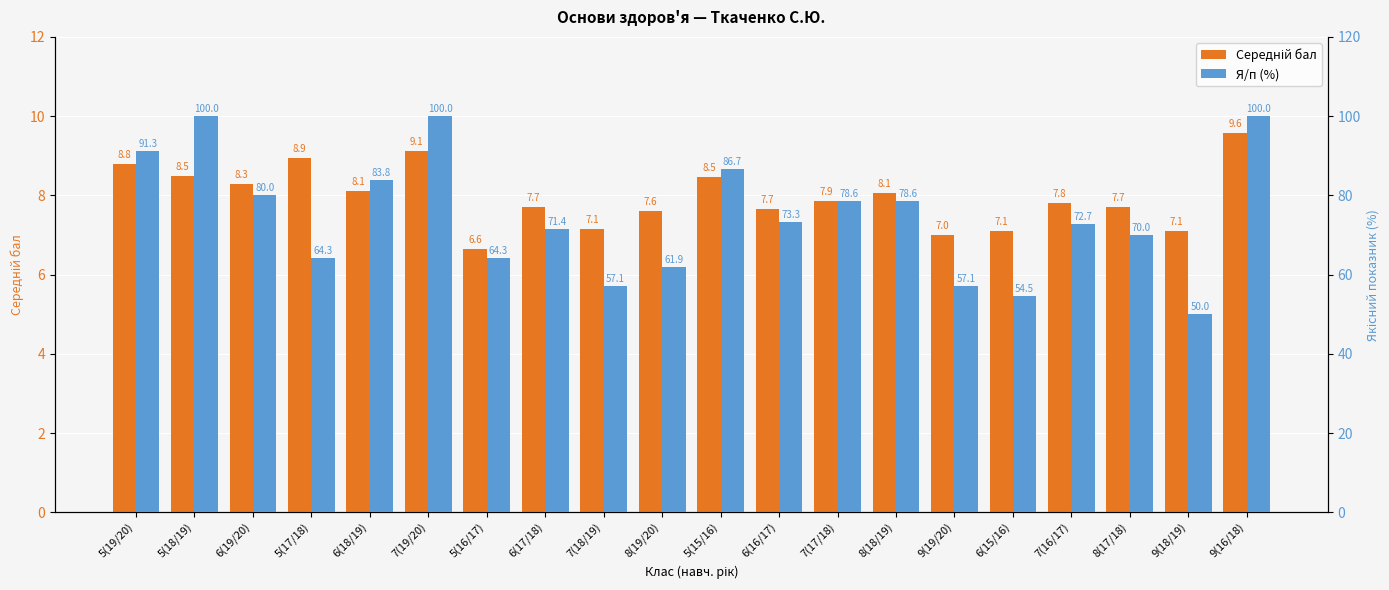

Which series has the largest total across all categories?

Я/п (%)